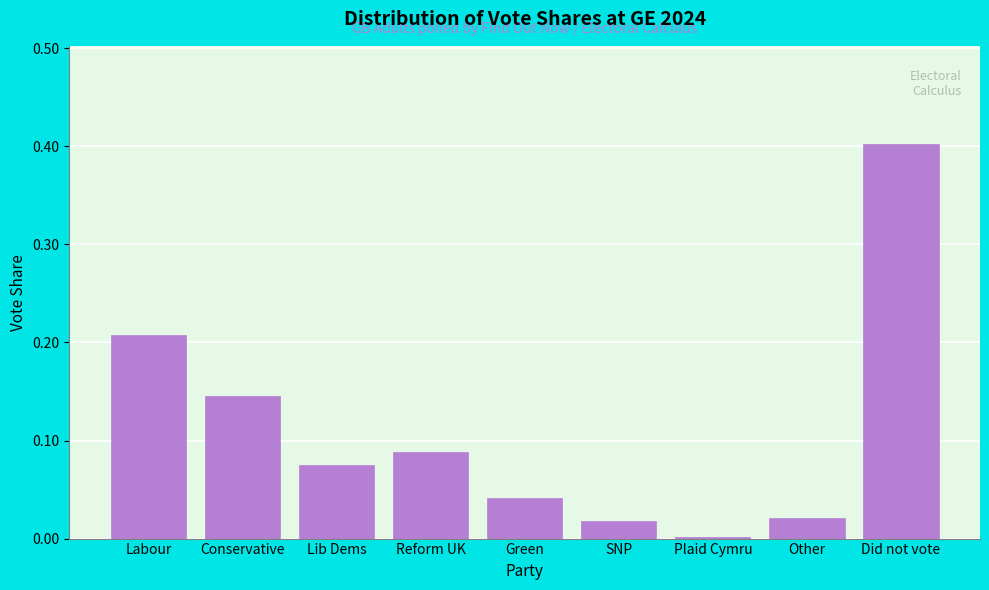

What is the label of the 5th bar from the left?

Green